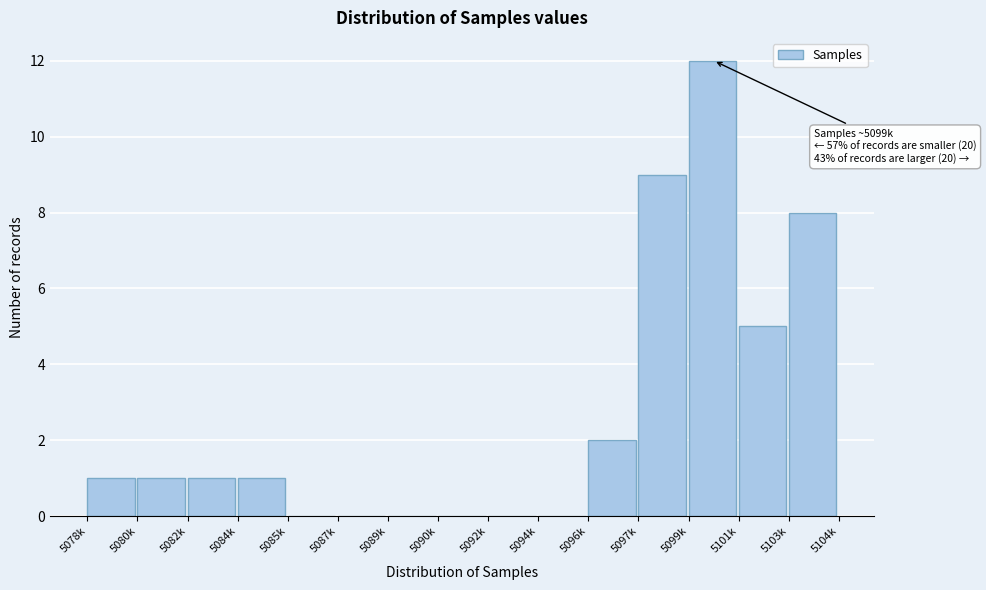

Reading left to right, list all the values displayed in this chart.

5078k=1	5080k=1	5082k=1	5084k=1	5085k=0	5087k=0	5089k=0	5090k=0	5092k=0	5094k=0	5096k=2	5097k=9	5099k=12	5101k=5	5103k=8